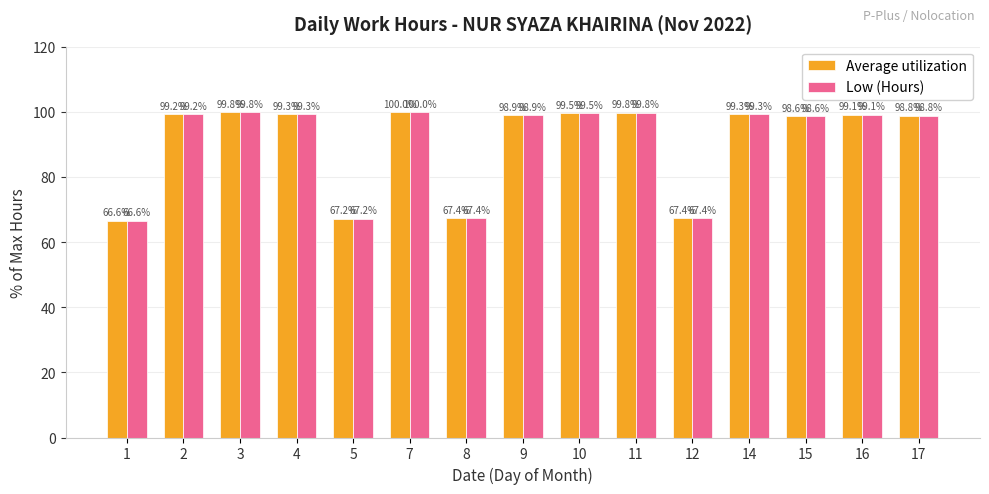

Which category has the highest value in the Low (Hours) series?

7